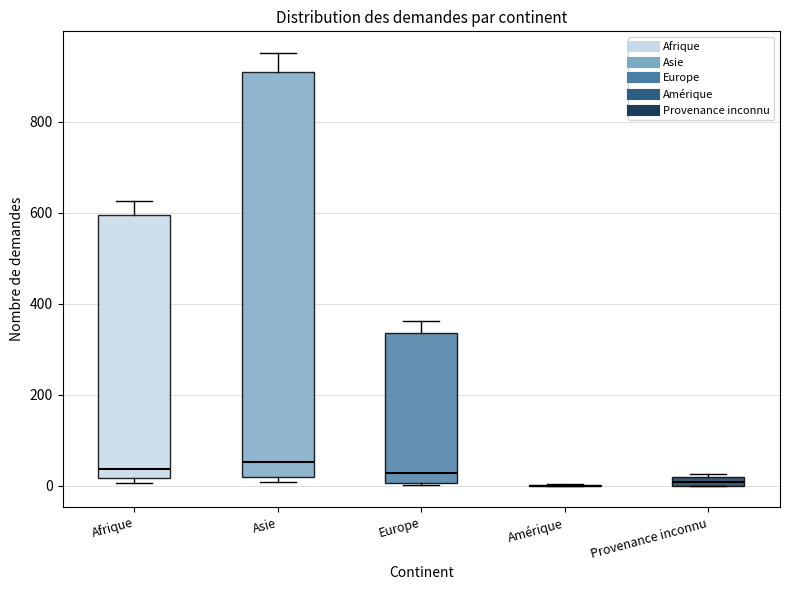

Where is the upper edge of the box for Provenance inconnu on the y-axis? The values are not printed on the chart, so give them approximately, as read against the axis.

20